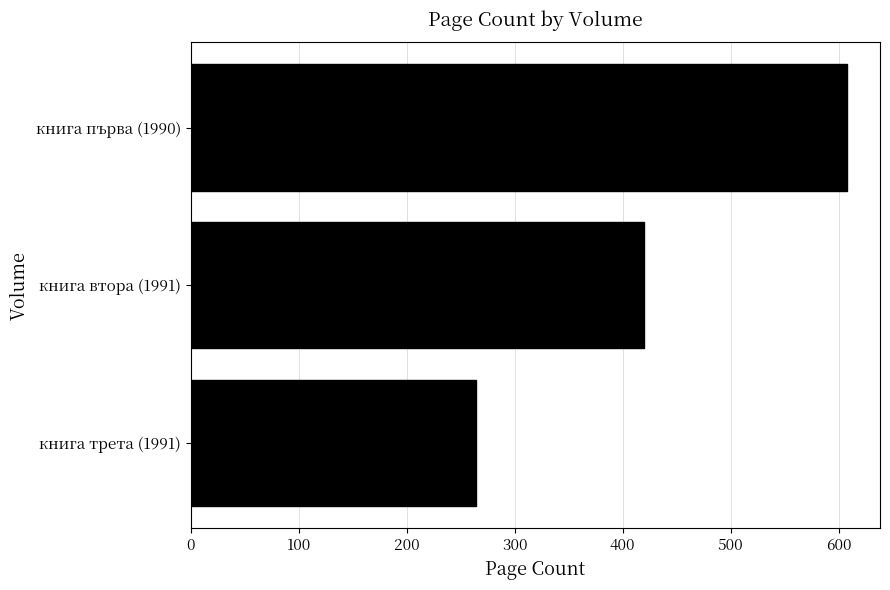

Does the chart contain stacked bars?

No